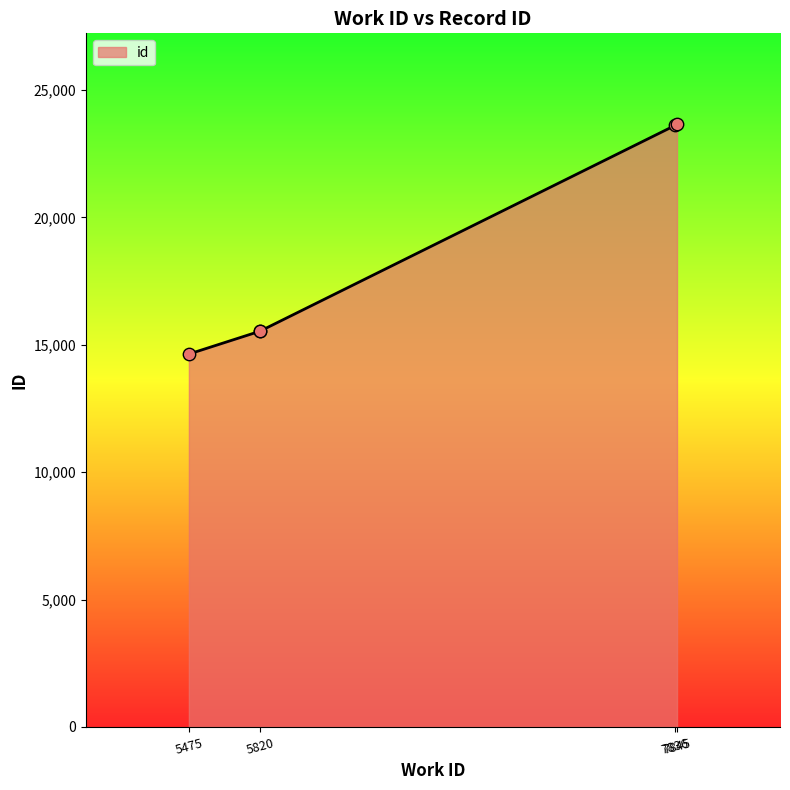

Approximately how many times larger is the value at 7845 compared to 5820?

1.5